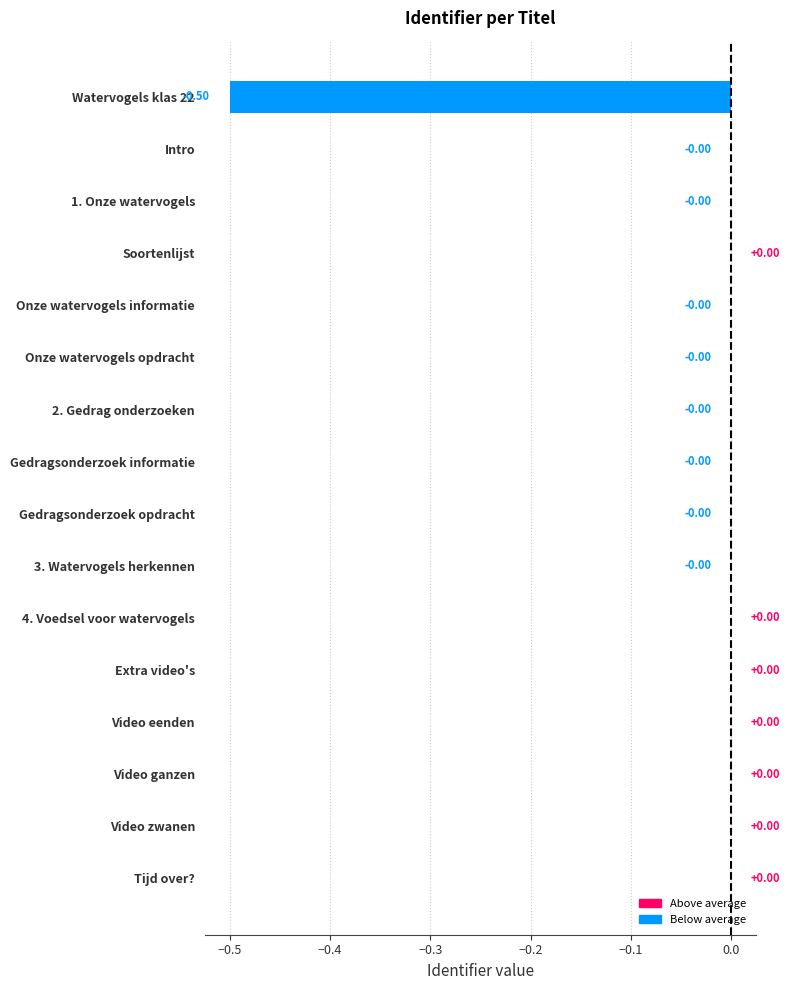

Count the number of values greater than 0.

7